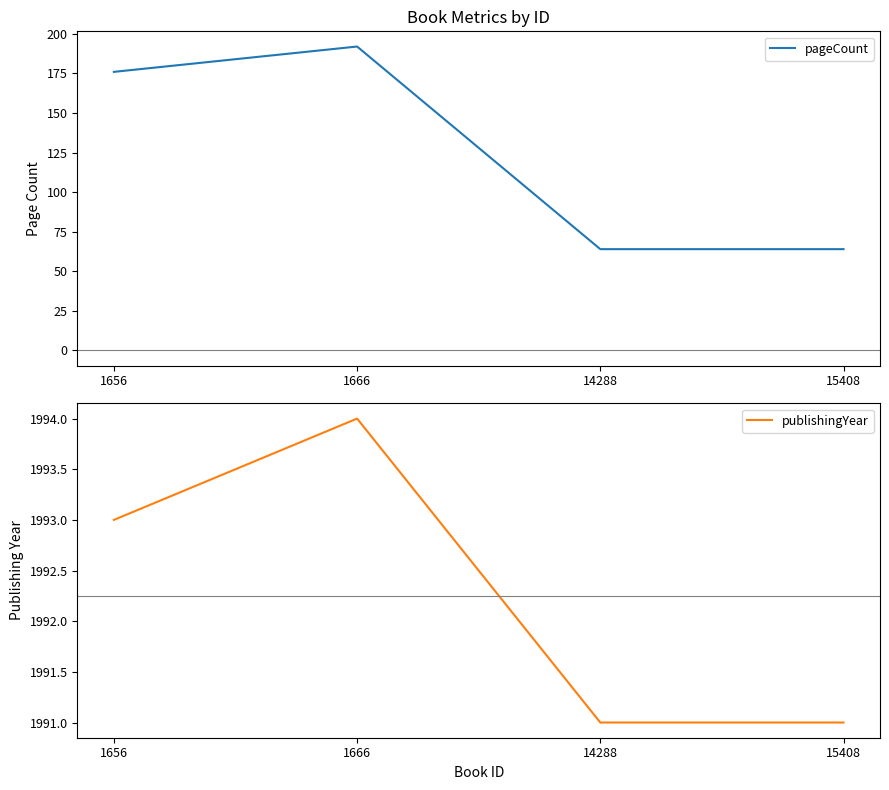

Rank the categories by publishingYear value from highest to lowest.

1666, 1656, 14288, 15408